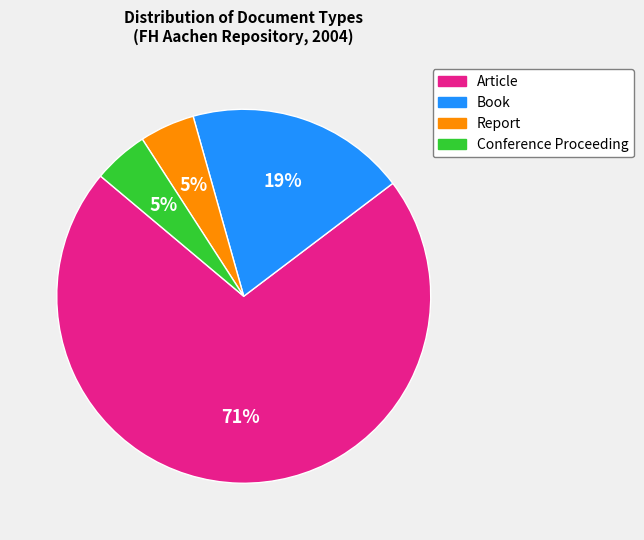

To the nearest percent, what portion does Book represent?

19%